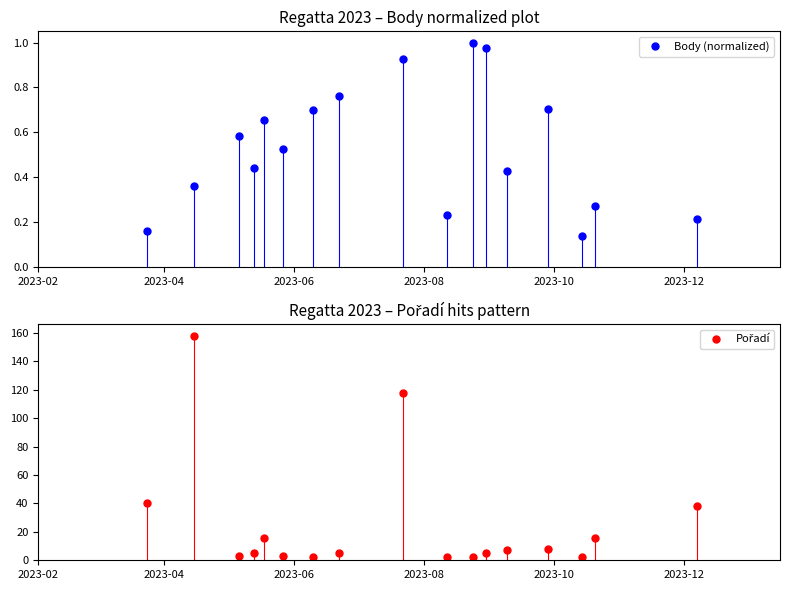

True or false: Body (normalized) has more than 1 interior local peaks.

True